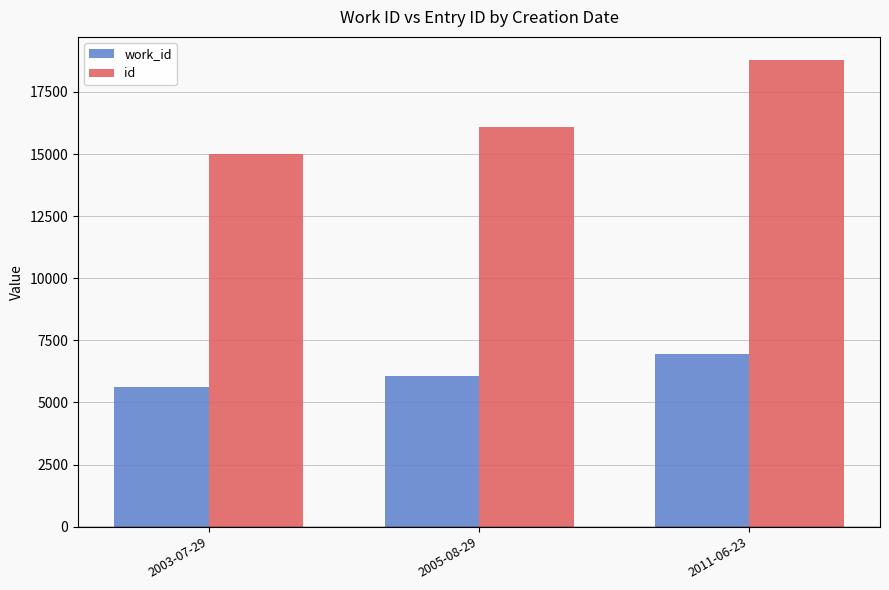

What is the greatest value displayed?

18778